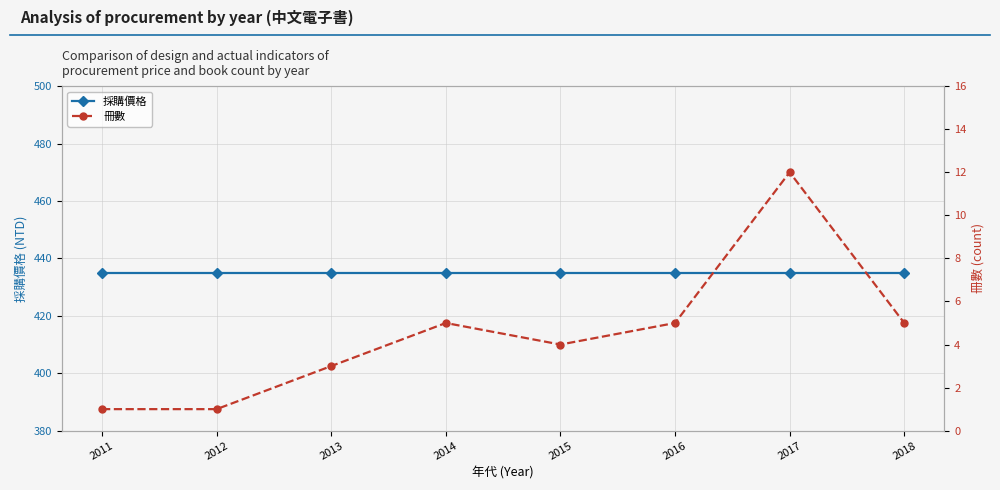

What is the difference between the second highest and minimum values in the 冊數 series?

4